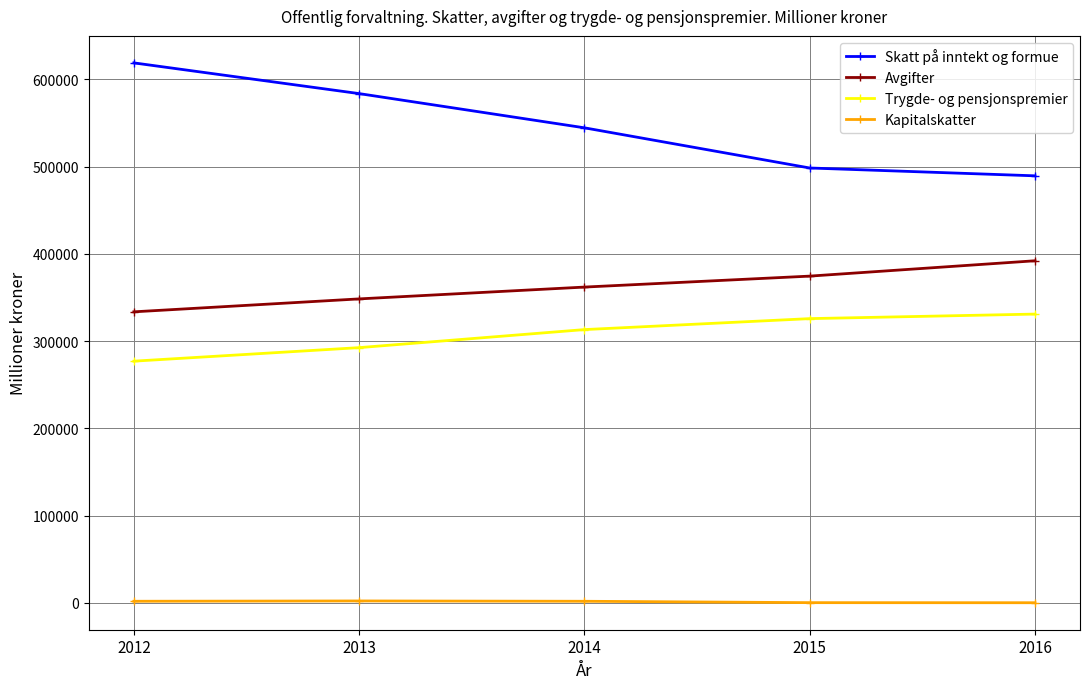

What are all the series names shown in the legend?

Skatt på inntekt og formue, Avgifter, Trygde- og pensjonspremier, Kapitalskatter